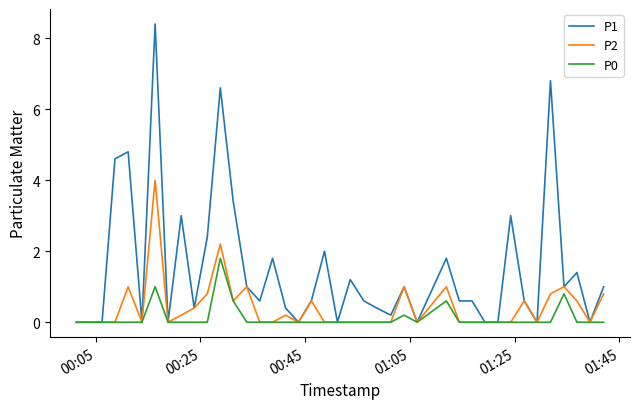

List the series in order of their overall mean, lowest first.

P0, P2, P1